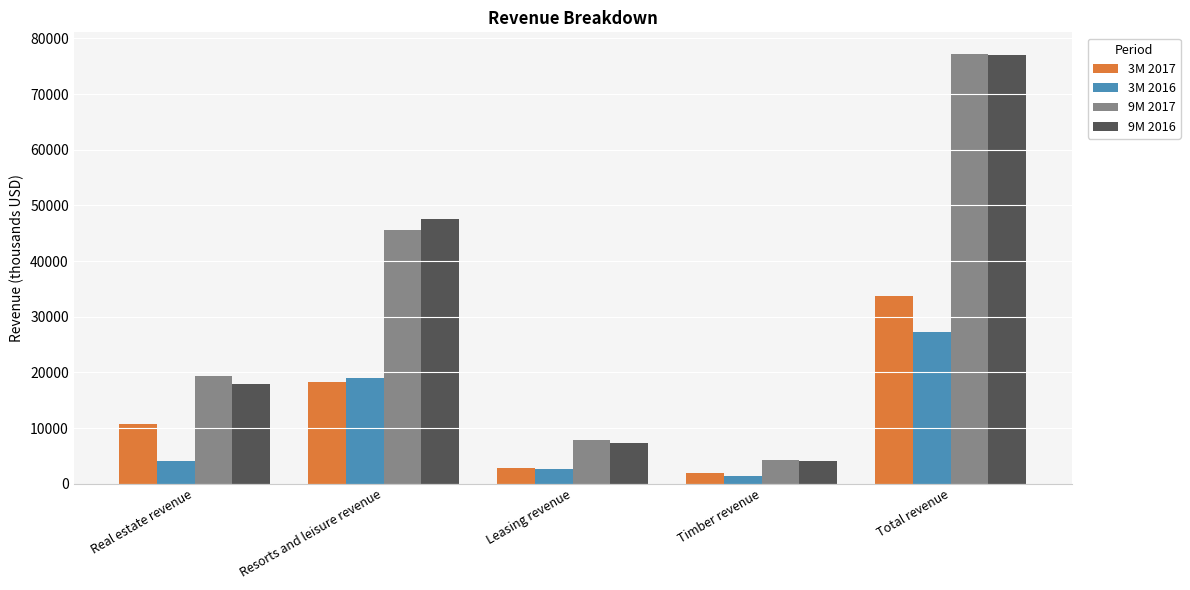

What is the label of the 3rd bar from the right?

Leasing revenue